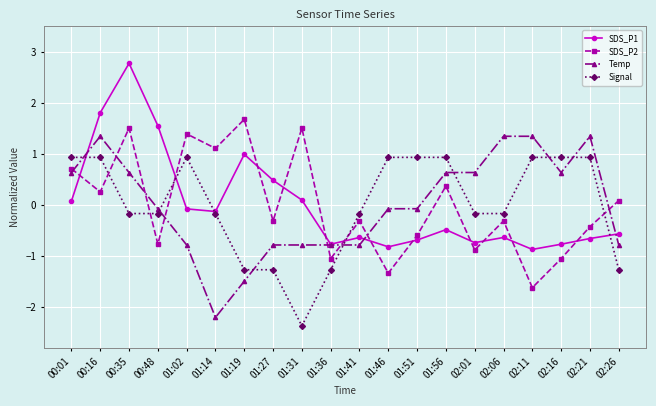

At which category does the chart reach its peak across all series?

00:35